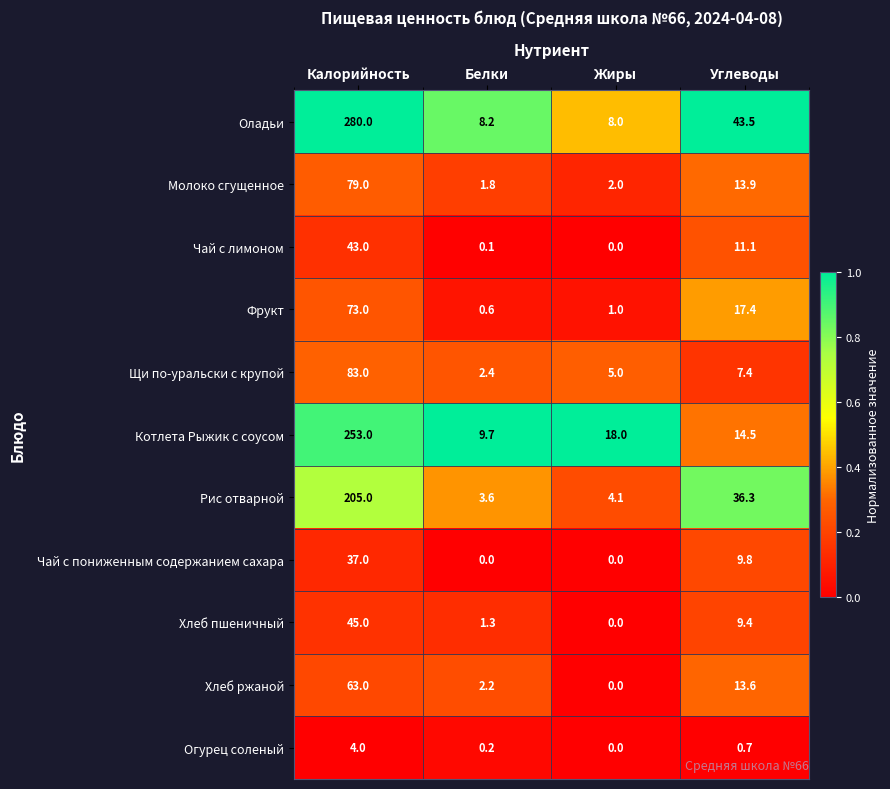

What is the spread (max minus min) of values at Калорийность?

276.0